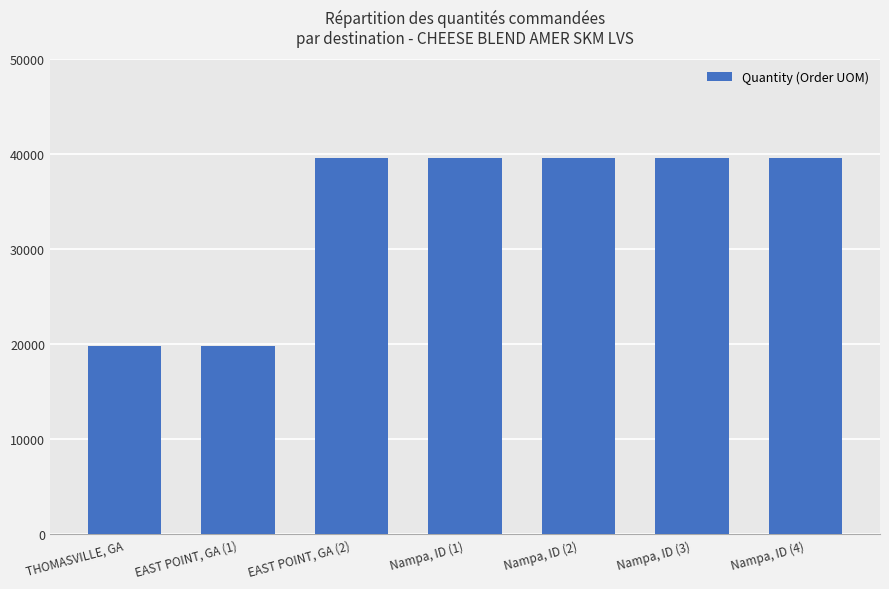

Which has a higher value, EAST POINT, GA (1) or Nampa, ID (4)?

Nampa, ID (4)